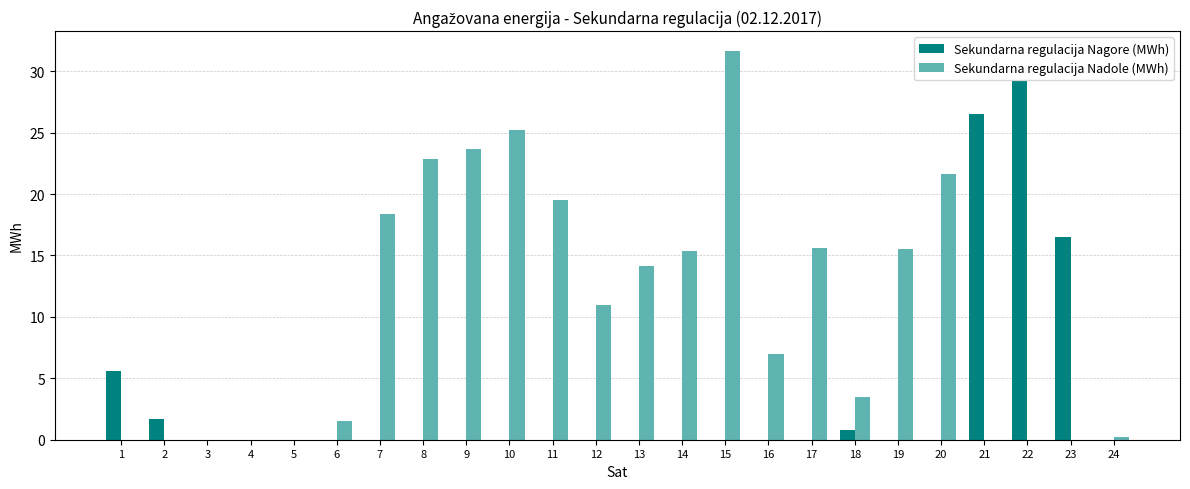

At which label does Sekundarna regulacija Nadole (MWh) reach its peak?

15